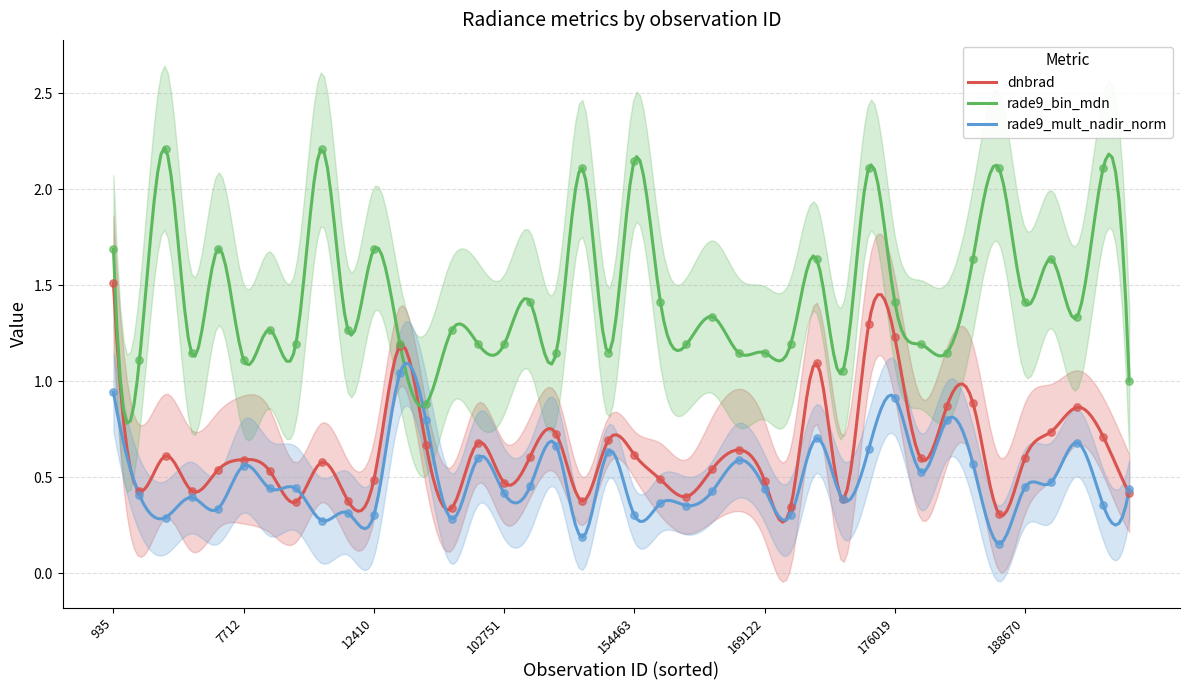

Which series has the widest spread of Y values?

rade9_bin_mdn